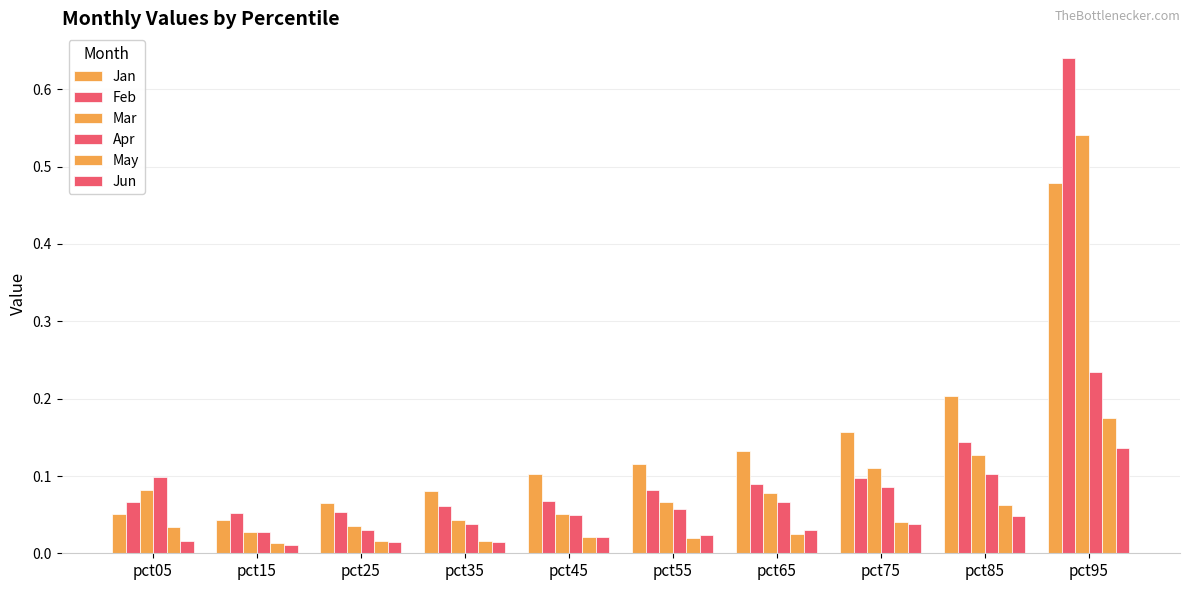

Which series has the largest total across all categories?

Jan